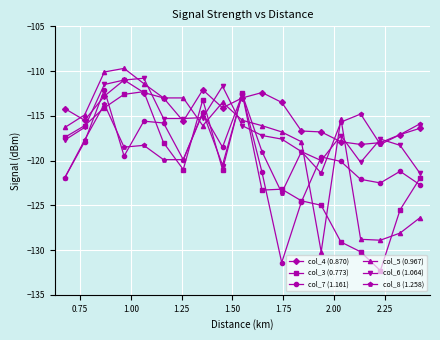

What is the value of the col_5 (0.967) point at the 18th from the left?

-128.1